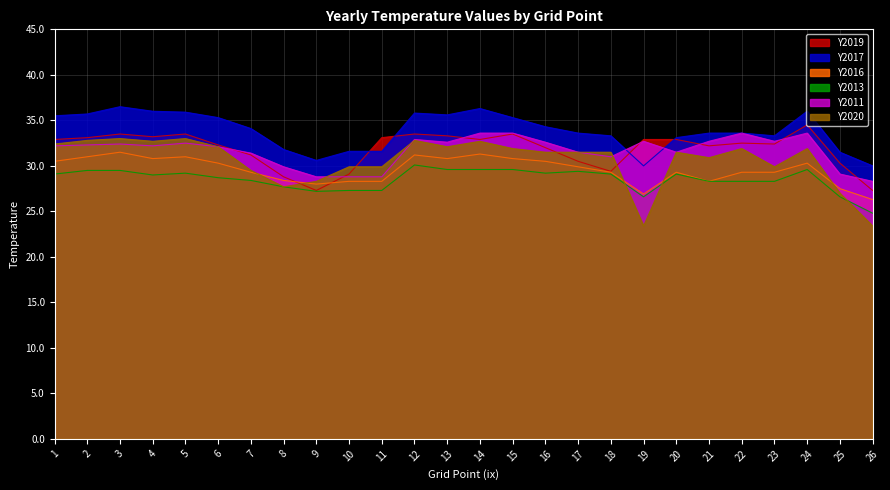

Which series has the largest total across all categories?

Y2017